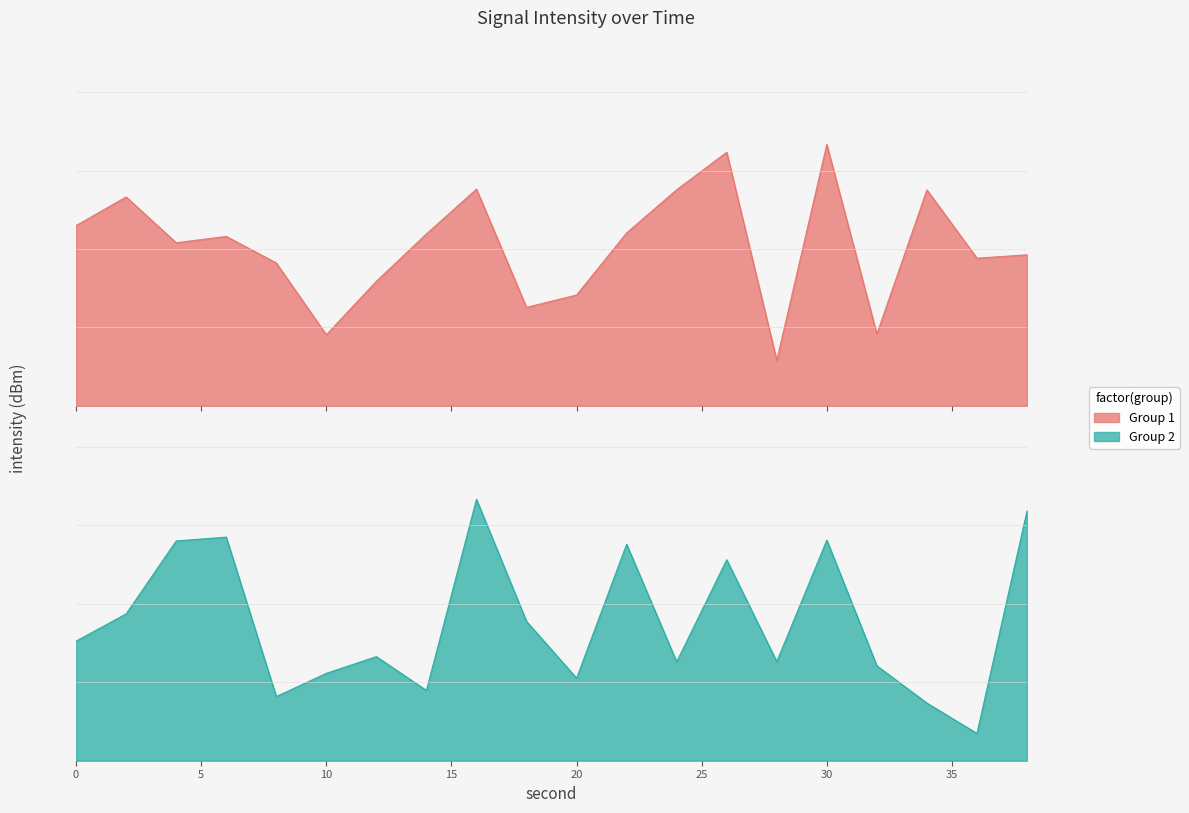

Reading right to left, list all the values displayed in this chart.

intensity(dBm) Group1: 6.6	6.5	9.5	3.2	11.5	2.0	11.1	9.5	7.6	4.9	4.3	9.5	7.6	5.5	3.1	6.3	7.4	7.2	9.2	7.9
intensity(dBm) Group2: 18.3	2.0	4.2	7.0	16.2	7.3	14.7	7.2	15.9	6.1	10.2	19.2	5.2	7.6	6.4	4.7	16.4	16.1	10.8	8.8